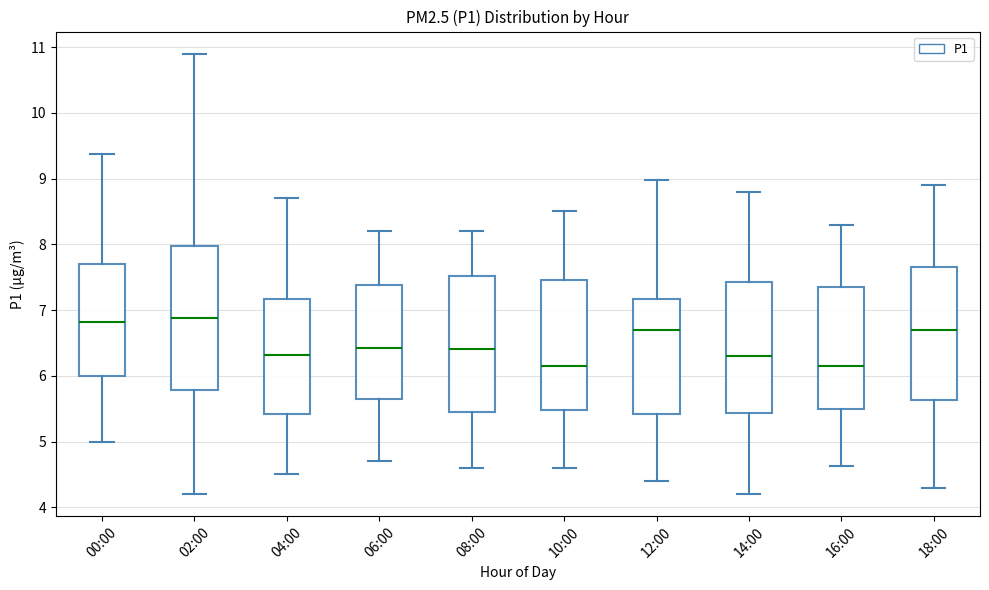

Comparing the boxes themselves (not the whiskers), which one is the tallest?

02:00